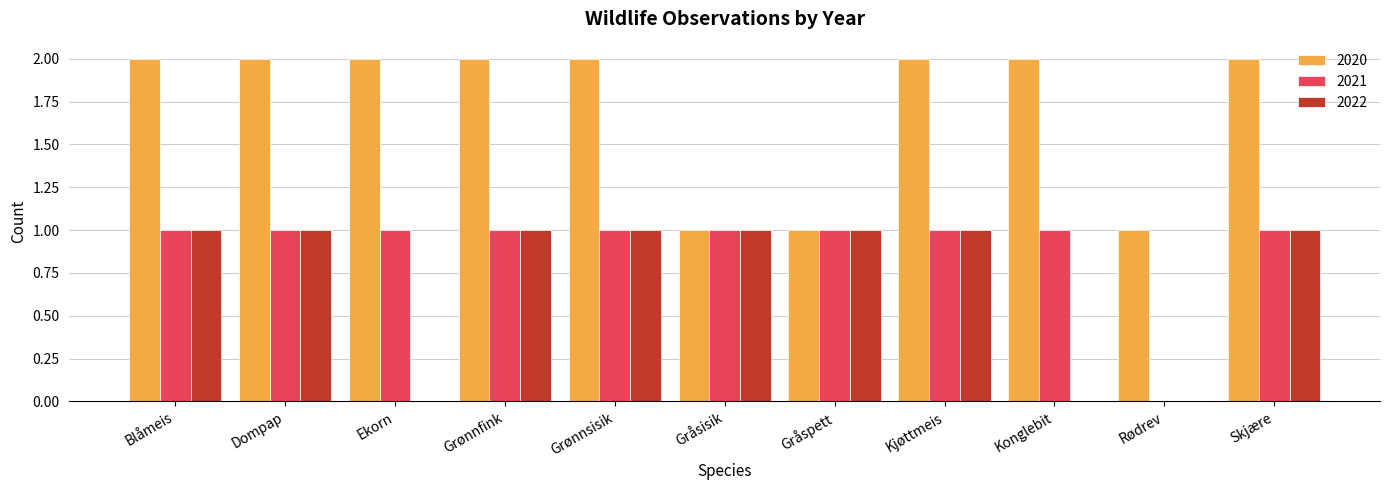

What is the sum of all 2021 values?

10